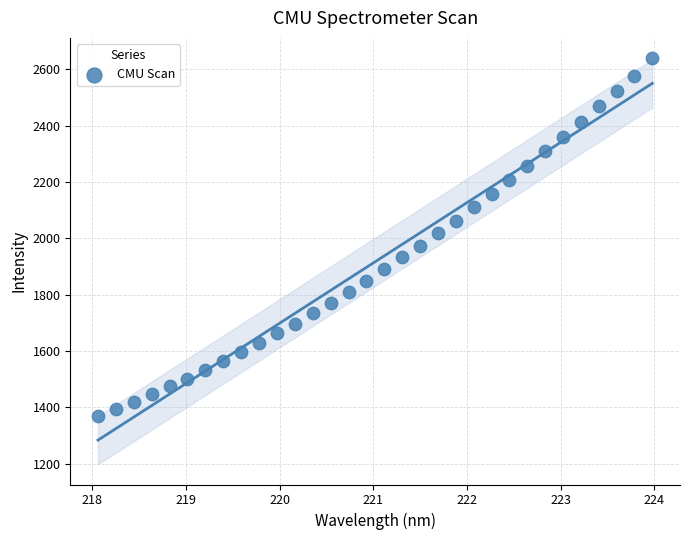

What is the range of X values (max minus min)?

5.9